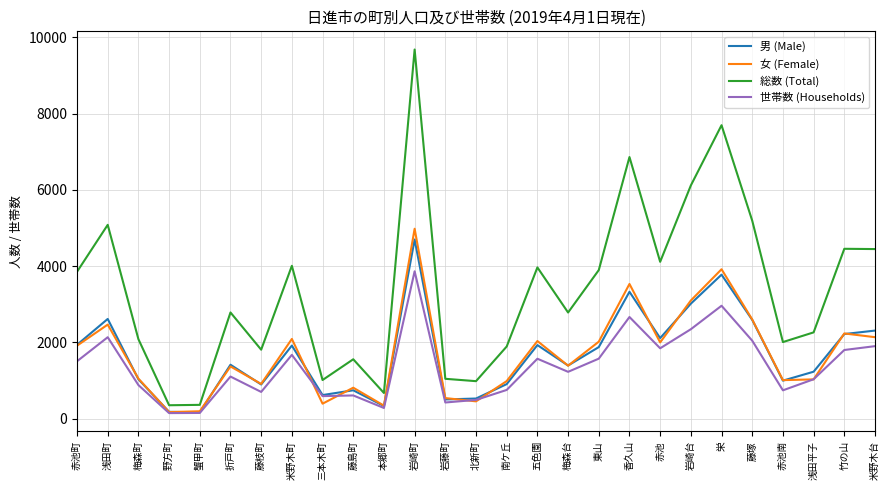

Rank the series at 香久山 from lowest to highest value.

世帯数 (Households), 男 (Male), 女 (Female), 総数 (Total)